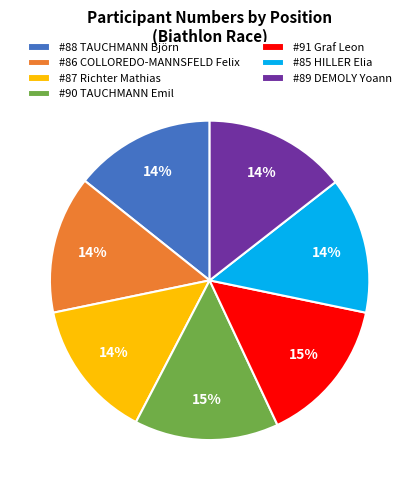

What is the ratio of the value at #85 HILLER Elia to the value at #86 COLLOREDO-MANNSFELD Felix?

1.0